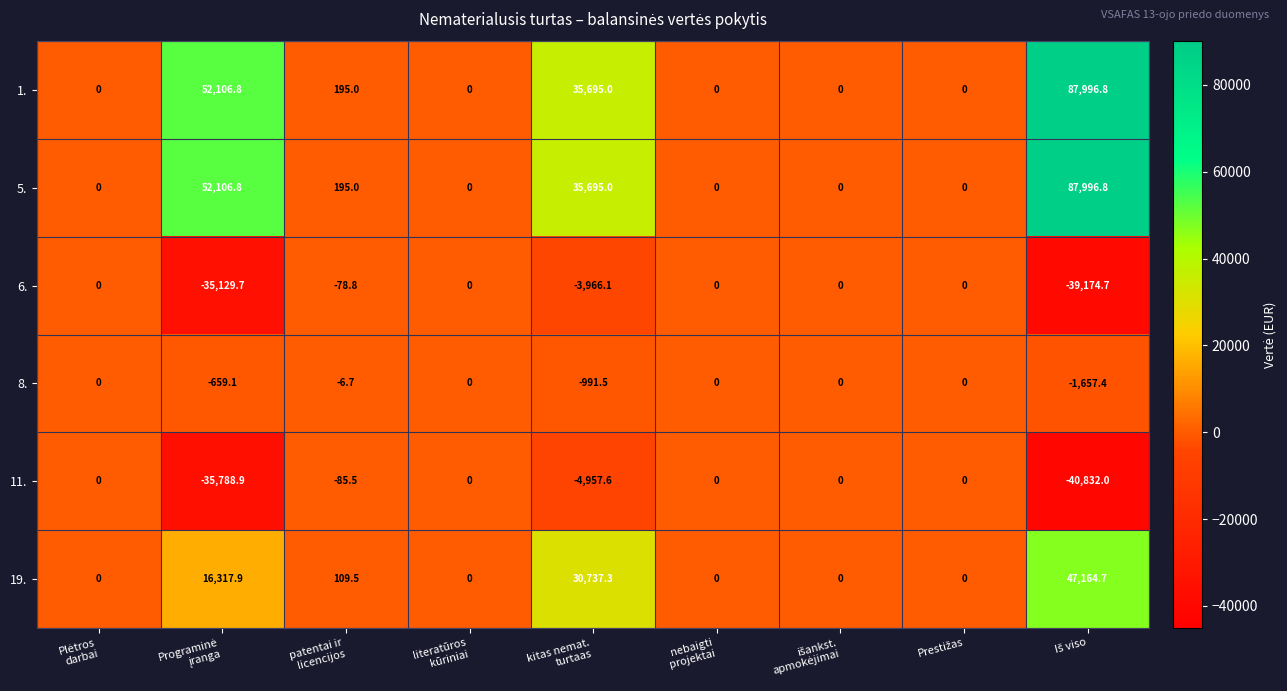

What is the sum of all 1. values?

175993.6